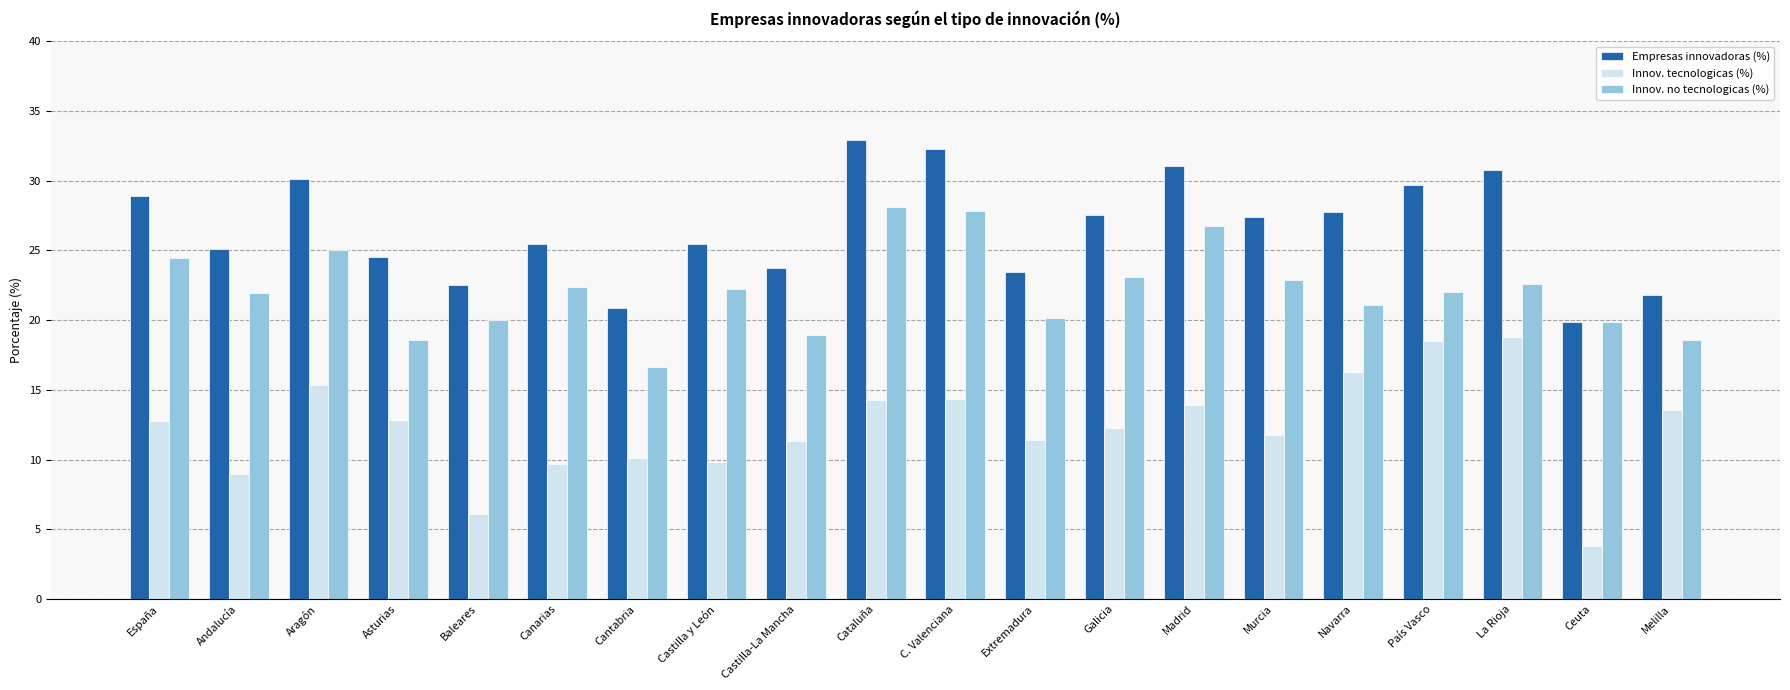

How many data points in Innov. tecnologicas (%) are less than 12?

9